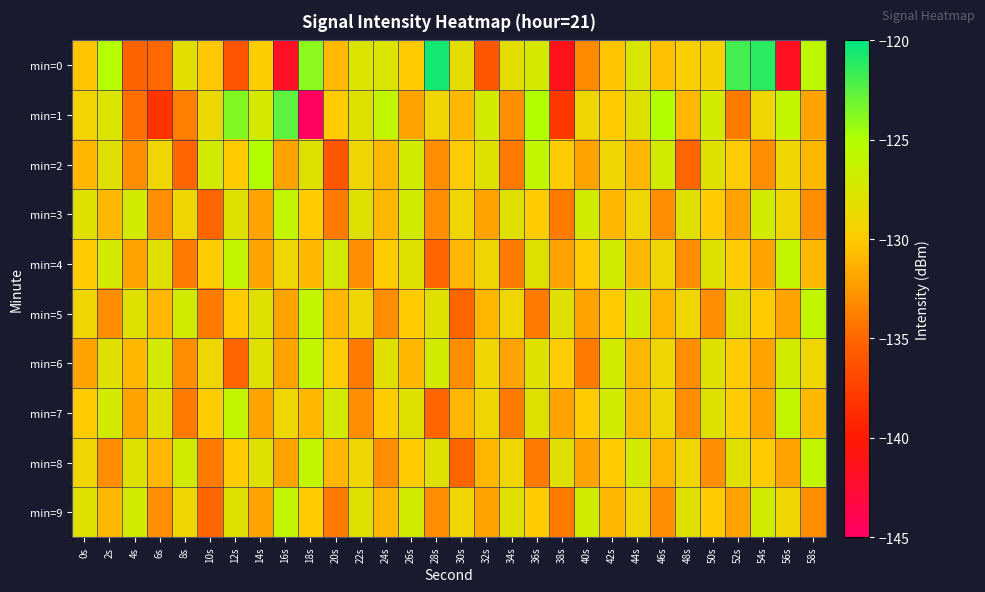

Reading left to right, transcribe all the data shown in this chart.

min=0: 0s=-130.3	2s=-125.2	4s=-135.2	6s=-134.9	8s=-128.3	10s=-130.2	12s=-136.0	14s=-129.9	16s=-141.8	18s=-123.9	20s=-130.9	22s=-127.7	24s=-127.6	26s=-130.1	28s=-120.6	30s=-128.2	32s=-135.9	34s=-128.2	36s=-127.2	38s=-141.3	40s=-133.2	42s=-130.3	44s=-127.5	46s=-130.5	48s=-129.6	50s=-129.4	52s=-121.9	54s=-121.2	56s=-141.6	58s=-125.6
min=1: 0s=-129.2	2s=-127.6	4s=-134.6	6s=-138.2	8s=-133.7	10s=-128.8	12s=-123.7	14s=-127.2	16s=-122.6	18s=-144.6	20s=-130.0	22s=-128.0	24s=-126.0	26s=-132.0	28s=-129.0	30s=-131.0	32s=-127.0	34s=-133.0	36s=-125.0	38s=-138.0	40s=-129.0	42s=-130.0	44s=-128.0	46s=-125.0	48s=-131.0	50s=-127.0	52s=-134.0	54s=-129.0	56s=-126.0	58s=-132.0
min=2: 0s=-131.0	2s=-128.0	4s=-133.0	6s=-129.0	8s=-135.0	10s=-127.0	12s=-130.0	14s=-125.0	16s=-132.0	18s=-128.0	20s=-136.0	22s=-129.0	24s=-131.0	26s=-127.0	28s=-133.0	30s=-130.0	32s=-128.0	34s=-134.0	36s=-126.0	38s=-130.0	40s=-132.0	42s=-129.0	44s=-131.0	46s=-127.0	48s=-135.0	50s=-128.0	52s=-130.0	54s=-133.0	56s=-129.0	58s=-131.0
min=3: 0s=-128.0	2s=-131.0	4s=-127.0	6s=-133.0	8s=-129.0	10s=-135.0	12s=-128.0	14s=-132.0	16s=-126.0	18s=-130.0	20s=-134.0	22s=-128.0	24s=-131.0	26s=-127.0	28s=-133.0	30s=-129.0	32s=-132.0	34s=-128.0	36s=-130.0	38s=-134.0	40s=-127.0	42s=-131.0	44s=-129.0	46s=-133.0	48s=-128.0	50s=-130.0	52s=-132.0	54s=-127.0	56s=-129.0	58s=-133.0
min=4: 0s=-130.0	2s=-127.0	4s=-132.0	6s=-128.0	8s=-134.0	10s=-130.0	12s=-126.0	14s=-132.0	16s=-129.0	18s=-131.0	20s=-127.0	22s=-133.0	24s=-130.0	26s=-128.0	28s=-135.0	30s=-131.0	32s=-129.0	34s=-134.0	36s=-128.0	38s=-132.0	40s=-130.0	42s=-127.0	44s=-131.0	46s=-129.0	48s=-133.0	50s=-128.0	52s=-130.0	54s=-132.0	56s=-126.0	58s=-131.0
min=5: 0s=-129.0	2s=-133.0	4s=-128.0	6s=-131.0	8s=-127.0	10s=-134.0	12s=-130.0	14s=-128.0	16s=-132.0	18s=-126.0	20s=-131.0	22s=-129.0	24s=-133.0	26s=-130.0	28s=-128.0	30s=-135.0	32s=-131.0	34s=-129.0	36s=-134.0	38s=-128.0	40s=-132.0	42s=-130.0	44s=-127.0	46s=-131.0	48s=-129.0	50s=-133.0	52s=-128.0	54s=-130.0	56s=-132.0	58s=-126.0
min=6: 0s=-132.0	2s=-128.0	4s=-131.0	6s=-127.0	8s=-133.0	10s=-129.0	12s=-135.0	14s=-128.0	16s=-132.0	18s=-126.0	20s=-130.0	22s=-134.0	24s=-128.0	26s=-131.0	28s=-127.0	30s=-133.0	32s=-129.0	34s=-132.0	36s=-128.0	38s=-130.0	40s=-134.0	42s=-127.0	44s=-131.0	46s=-129.0	48s=-133.0	50s=-128.0	52s=-130.0	54s=-132.0	56s=-127.0	58s=-129.0
min=7: 0s=-130.0	2s=-127.0	4s=-132.0	6s=-128.0	8s=-134.0	10s=-130.0	12s=-126.0	14s=-132.0	16s=-129.0	18s=-131.0	20s=-127.0	22s=-133.0	24s=-130.0	26s=-128.0	28s=-135.0	30s=-131.0	32s=-129.0	34s=-134.0	36s=-128.0	38s=-132.0	40s=-130.0	42s=-127.0	44s=-131.0	46s=-129.0	48s=-133.0	50s=-128.0	52s=-130.0	54s=-132.0	56s=-126.0	58s=-131.0
min=8: 0s=-129.0	2s=-133.0	4s=-128.0	6s=-131.0	8s=-127.0	10s=-134.0	12s=-130.0	14s=-128.0	16s=-132.0	18s=-126.0	20s=-131.0	22s=-129.0	24s=-133.0	26s=-130.0	28s=-128.0	30s=-135.0	32s=-131.0	34s=-129.0	36s=-134.0	38s=-128.0	40s=-132.0	42s=-130.0	44s=-127.0	46s=-131.0	48s=-129.0	50s=-133.0	52s=-128.0	54s=-130.0	56s=-132.0	58s=-126.0
min=9: 0s=-128.0	2s=-131.0	4s=-127.0	6s=-133.0	8s=-129.0	10s=-135.0	12s=-128.0	14s=-132.0	16s=-126.0	18s=-130.0	20s=-134.0	22s=-128.0	24s=-131.0	26s=-127.0	28s=-133.0	30s=-129.0	32s=-132.0	34s=-128.0	36s=-130.0	38s=-134.0	40s=-127.0	42s=-131.0	44s=-129.0	46s=-133.0	48s=-128.0	50s=-130.0	52s=-132.0	54s=-127.0	56s=-129.0	58s=-133.0